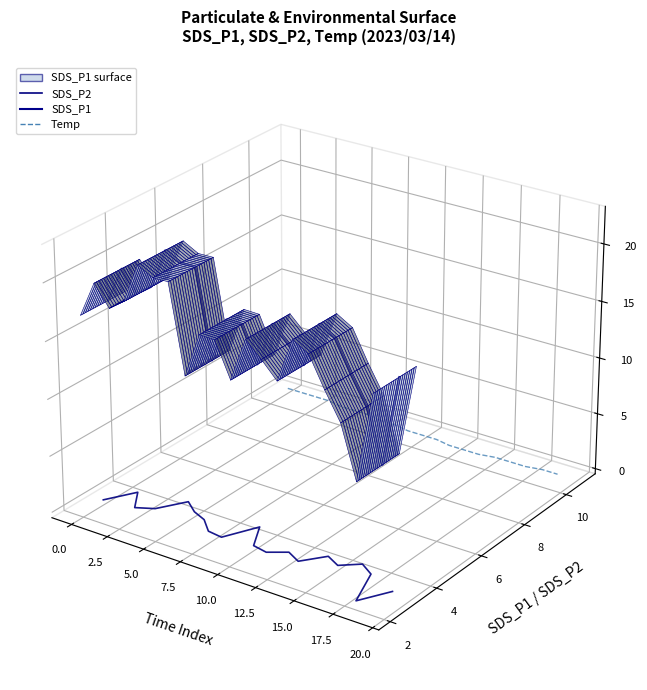

True or false: SDS_P2 has a value of -0.1 at 19.

False